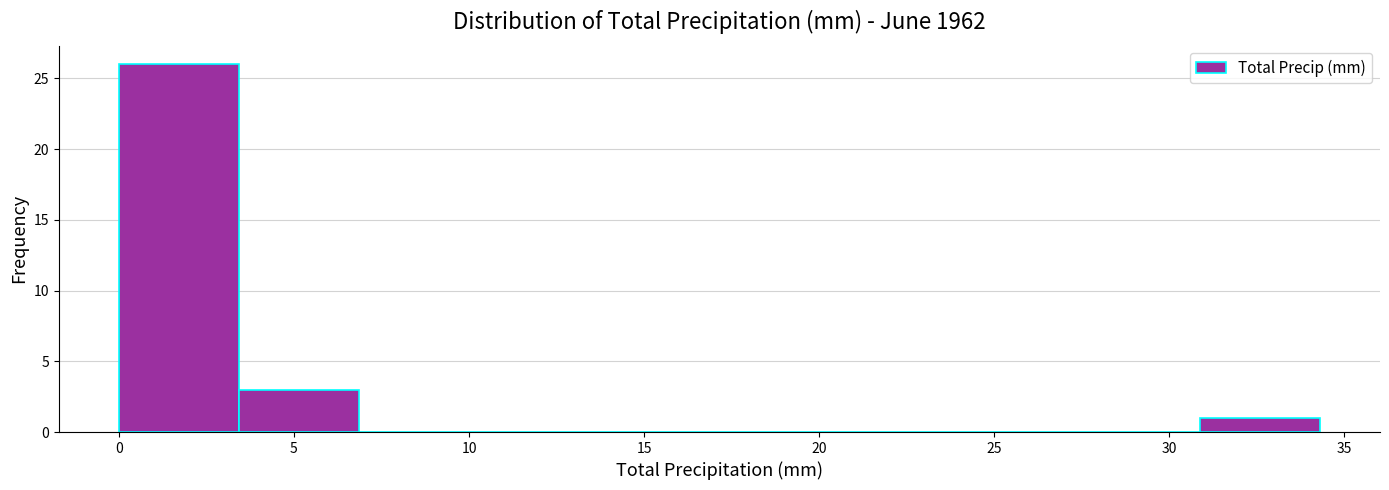

Reading left to right, list every bar in this chart as the range it spans on the x-axis followed by its height. Neither the bar edges nor the heights are printed on the chart, so give them approximately, as read against the axes.

0.0 to 3.5: 26
3.5 to 7.0: 3
7.0 to 10.5: 0
10.5 to 13.5: 0
13.5 to 17.0: 0
17.0 to 20.5: 0
20.5 to 24.0: 0
24.0 to 27.5: 0
27.5 to 31.0: 0
31.0 to 34.5: 1